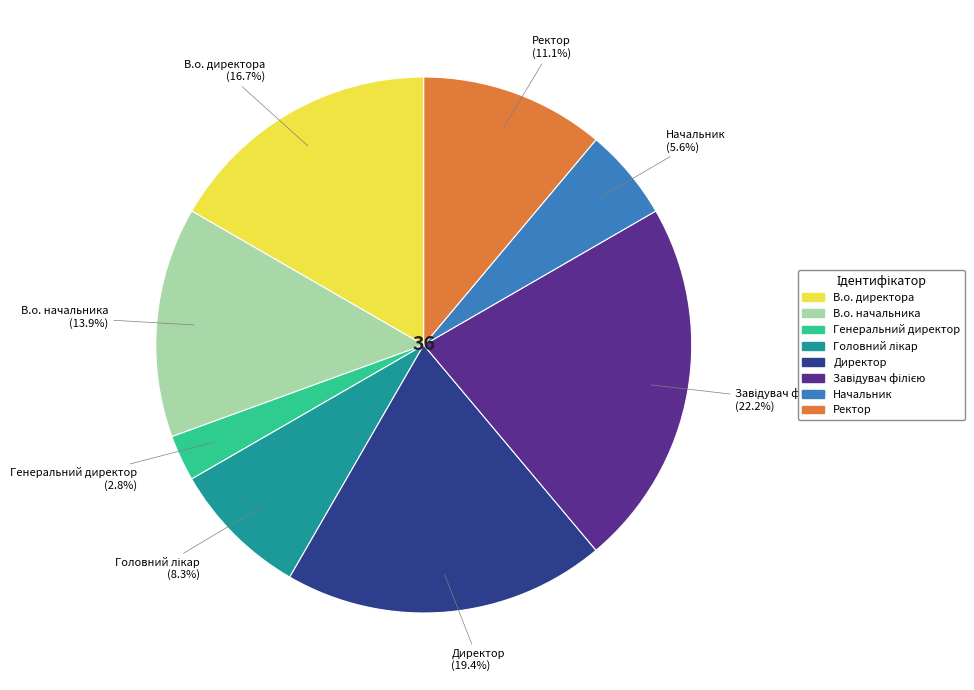

Is В.о. начальника the majority of the pie?

No